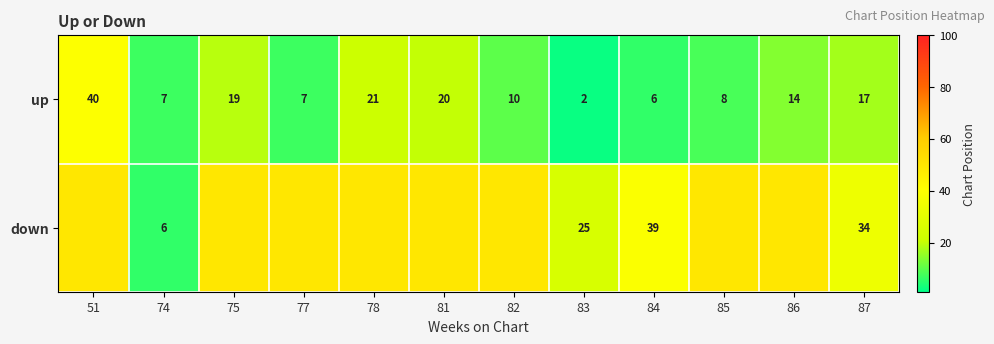

Rank the series at 84 from lowest to highest value.

up, down